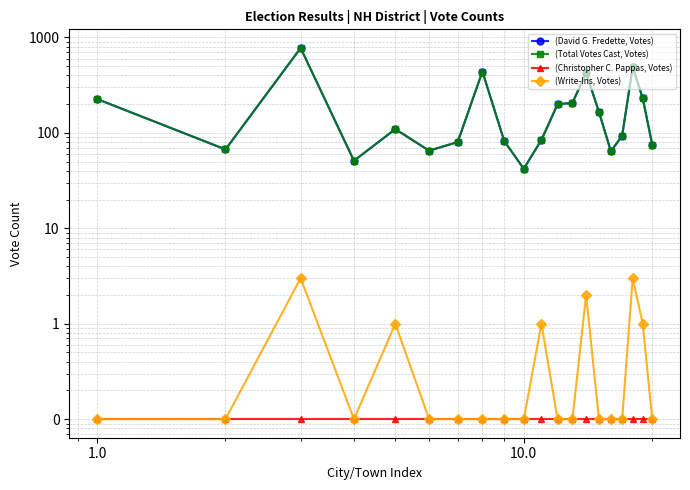

True or false: (Write-Ins, Votes) has more than 0 points higher than both neighbors.

True